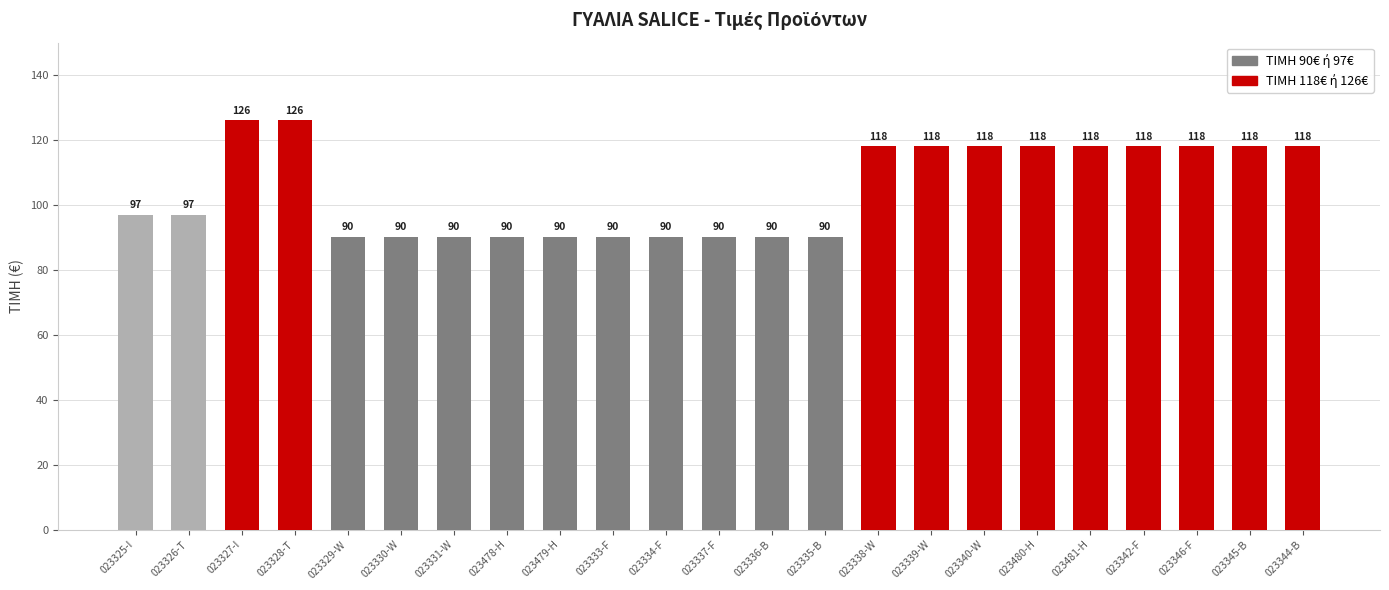

Reading left to right, transcribe all the data shown in this chart.

97	97	126	126	90	90	90	90	90	90	90	90	90	90	118	118	118	118	118	118	118	118	118